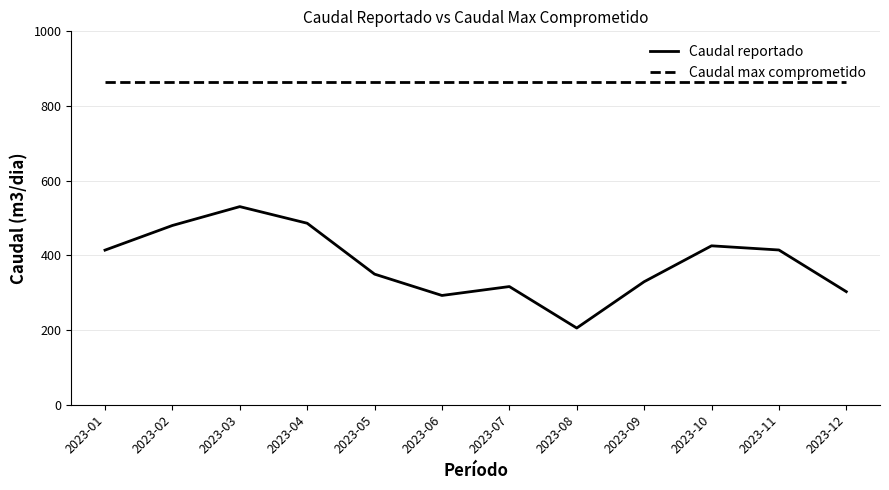

At which category does Caudal reportado reach its first local valley?

2023-06